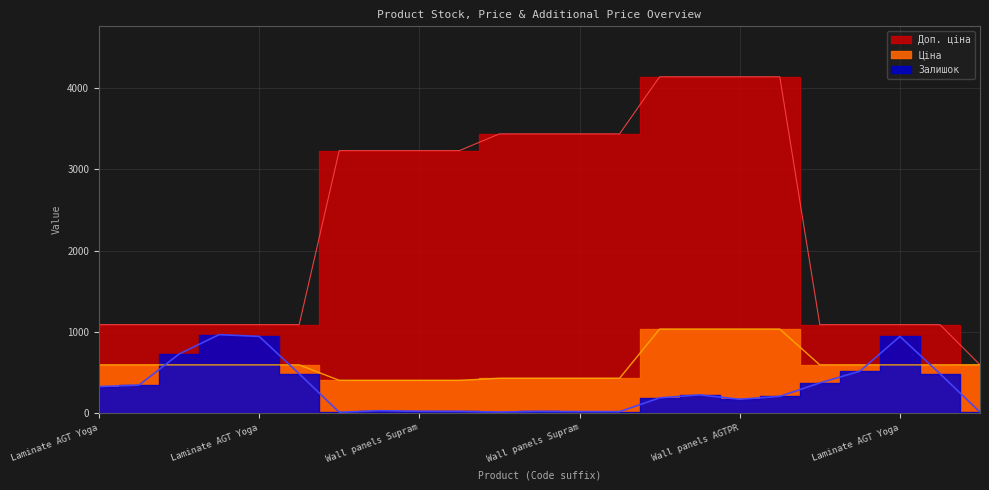

The Залишок series shows 114.8 at 14. True or false?

False